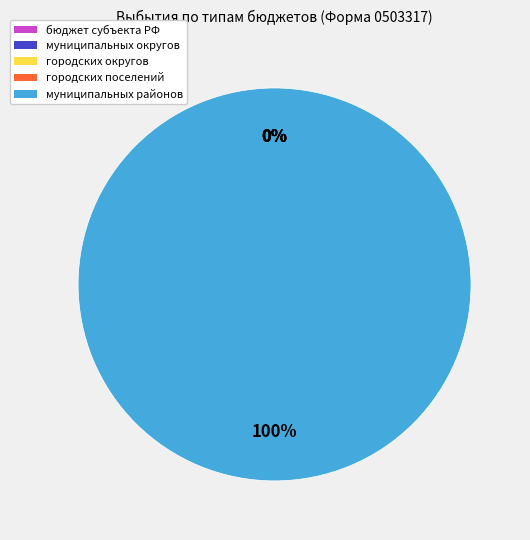

Which slice represents more than half of the pie?

бюджеты муниципальных районов